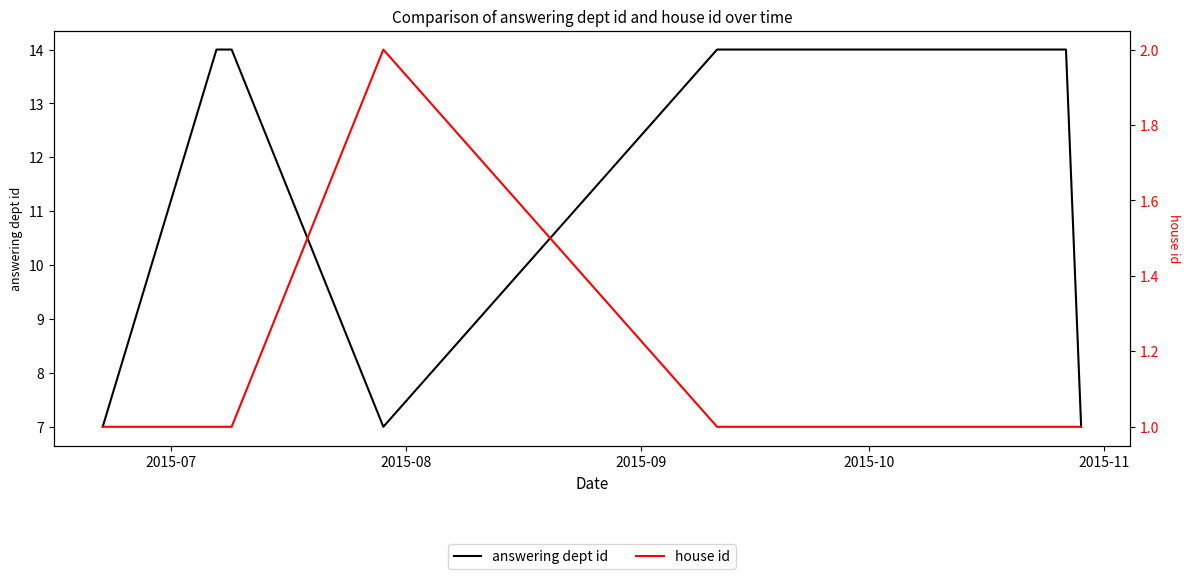

What is the minimum value shown in the chart?

1